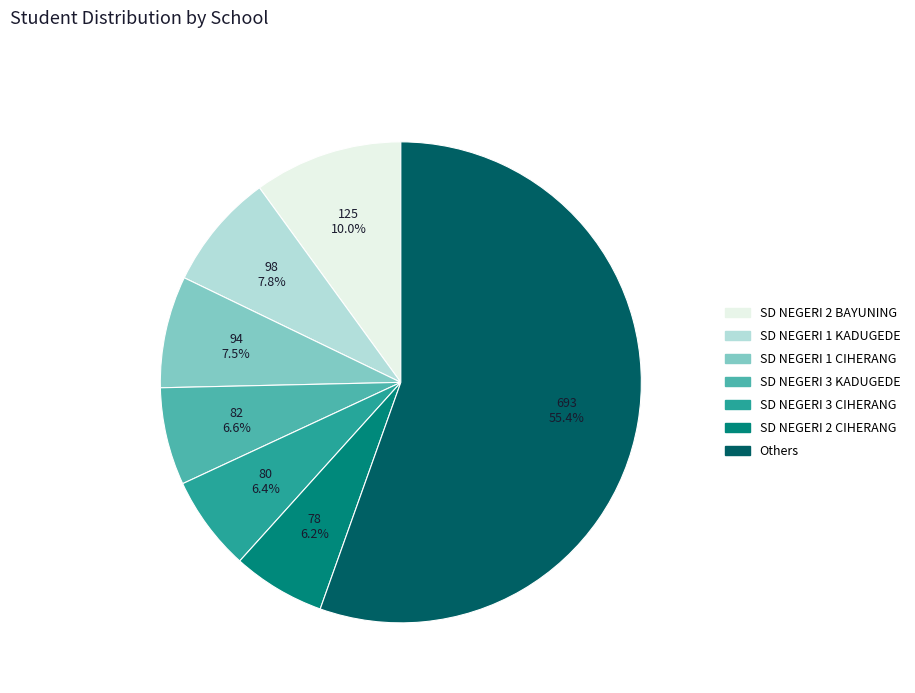

To the nearest percent, what is the difference between the largest and smallest slice percentages?

49%